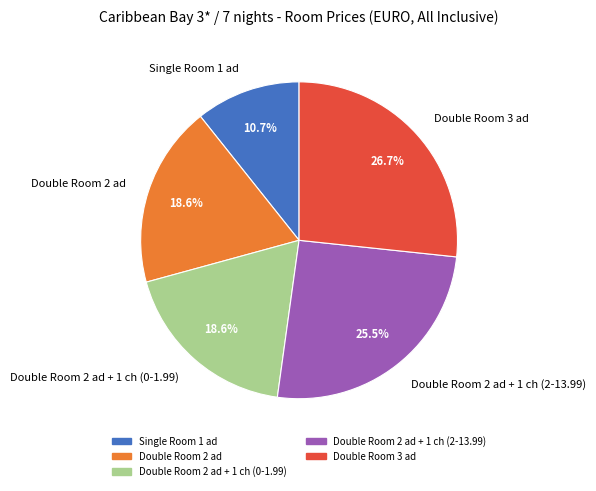

What is the largest slice in the pie chart?

Double Room 3 ad